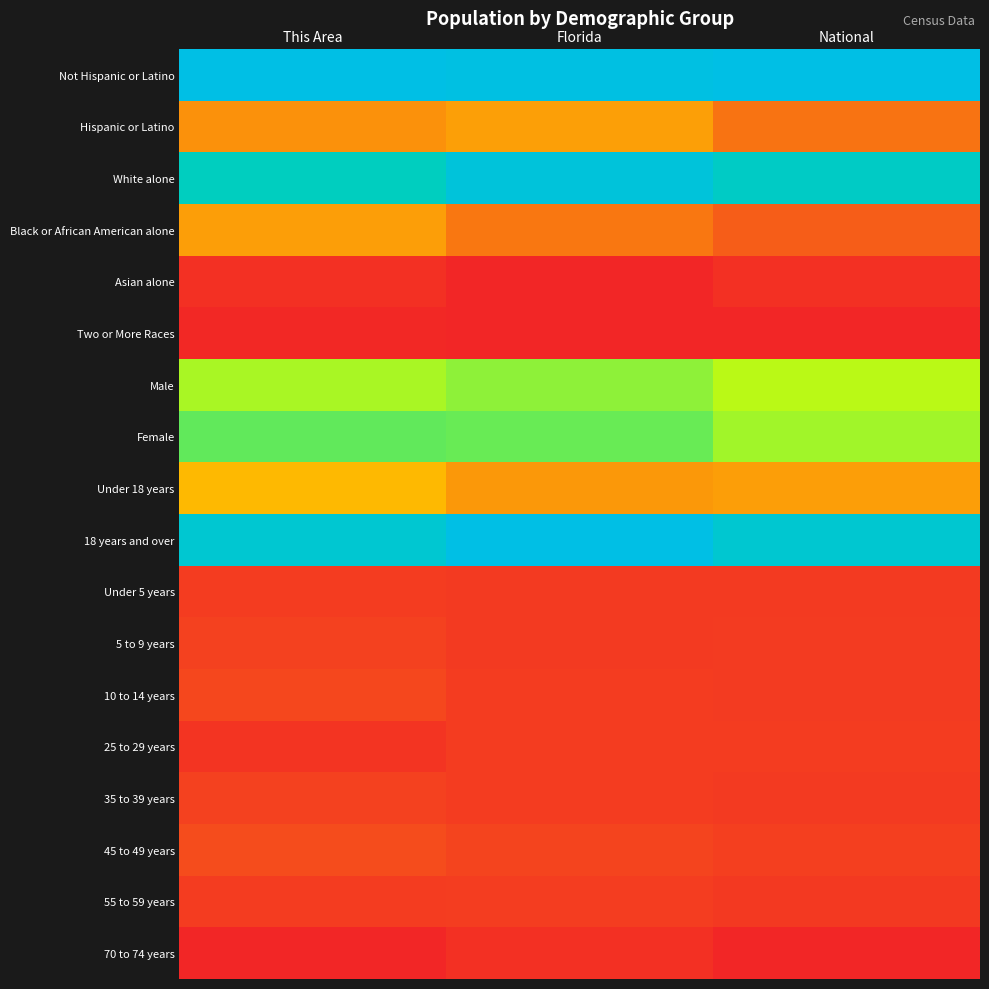

Which category has the highest value across all series?

This Area